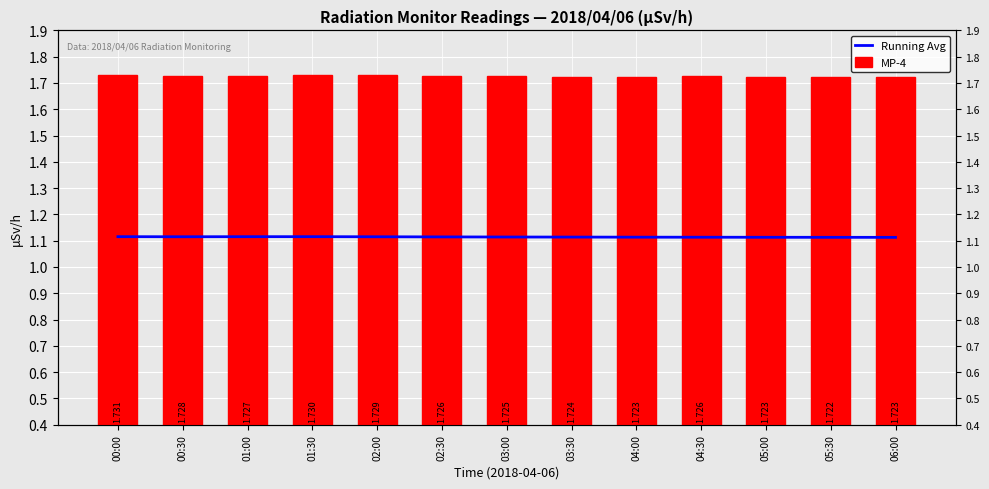

At 01:00, list the series in order from largest to smallest.

MP-4, Running Avg